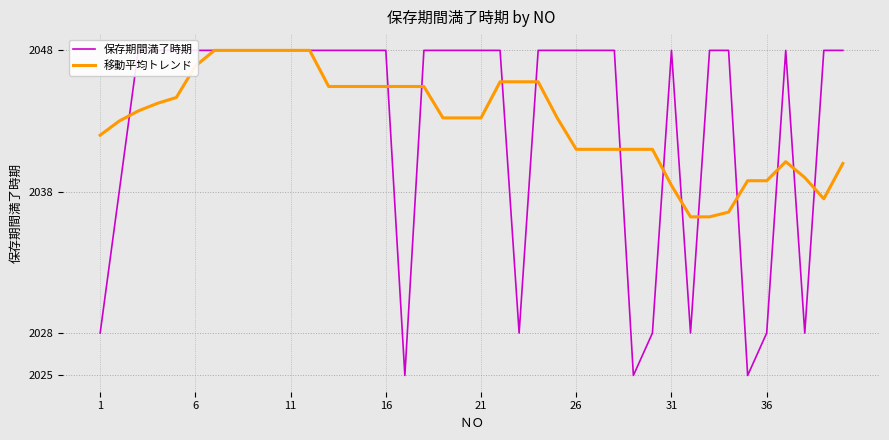

What is the sum of all 移動平均トレンド values?

2093611.6